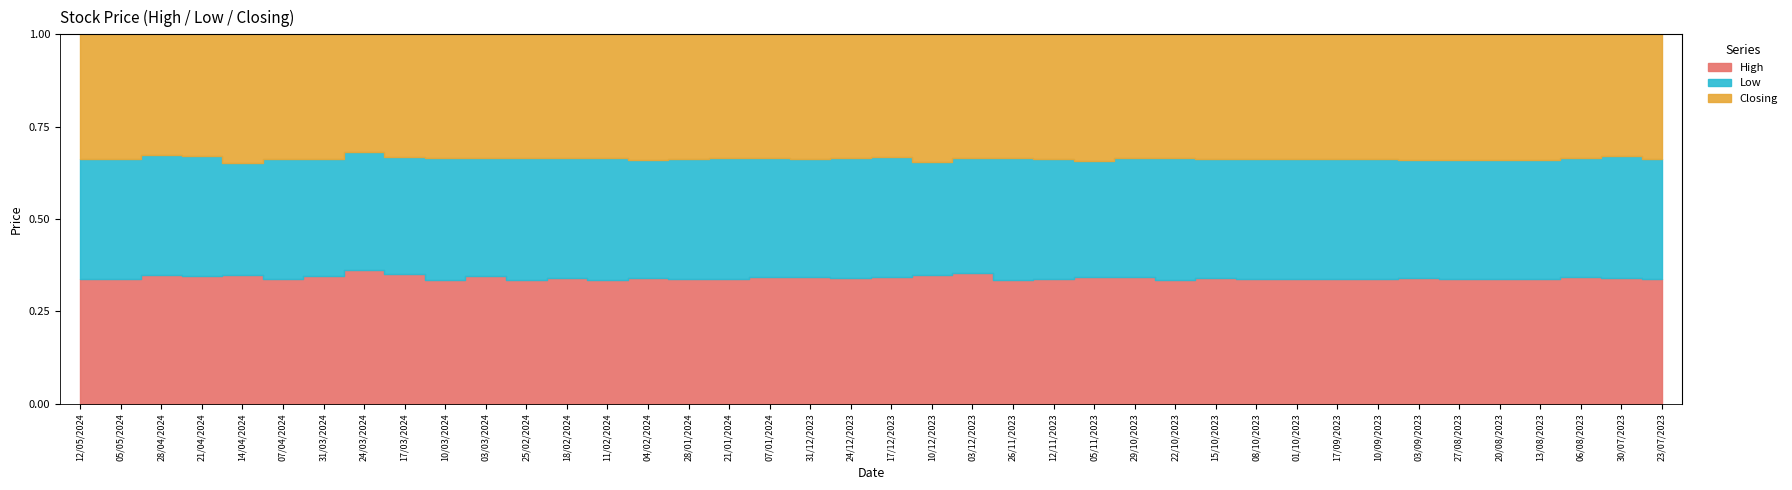

Rank the series by their average value, from highest to lowest.

High, Closing, Low